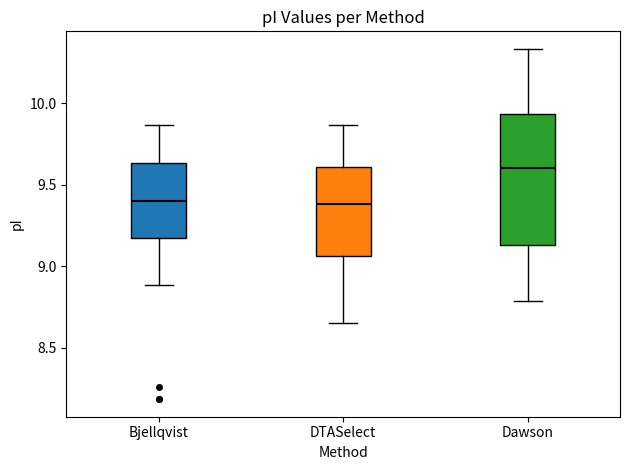

Which box has the highest median line?

Dawson